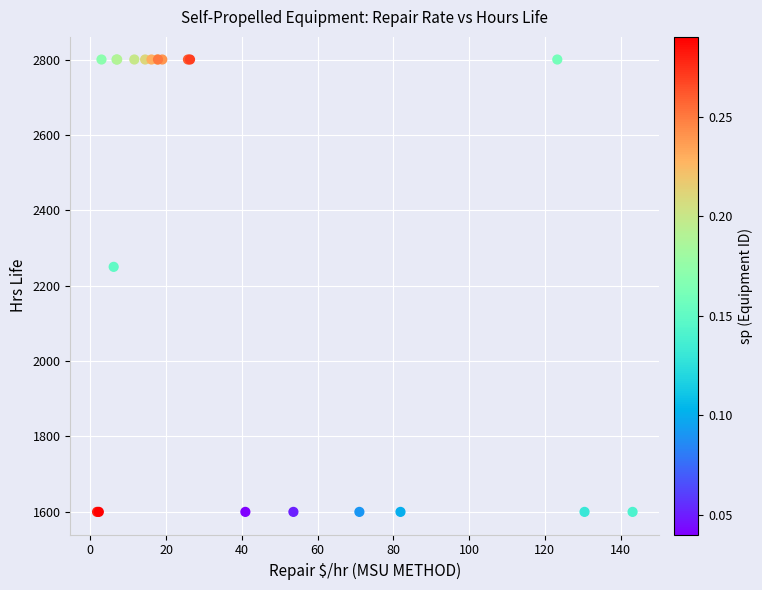

What Y value in the scatter plot is closest to 2200?

2250